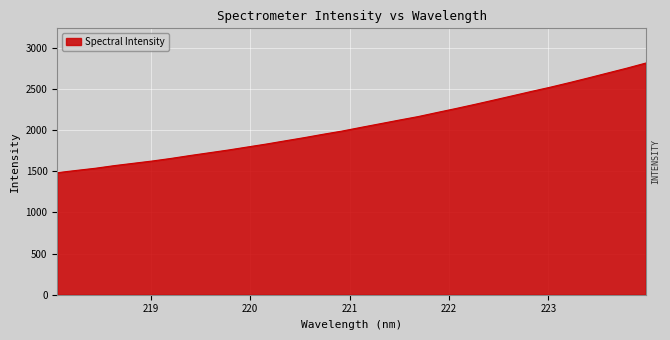

What is the greatest value displayed?

2814.8